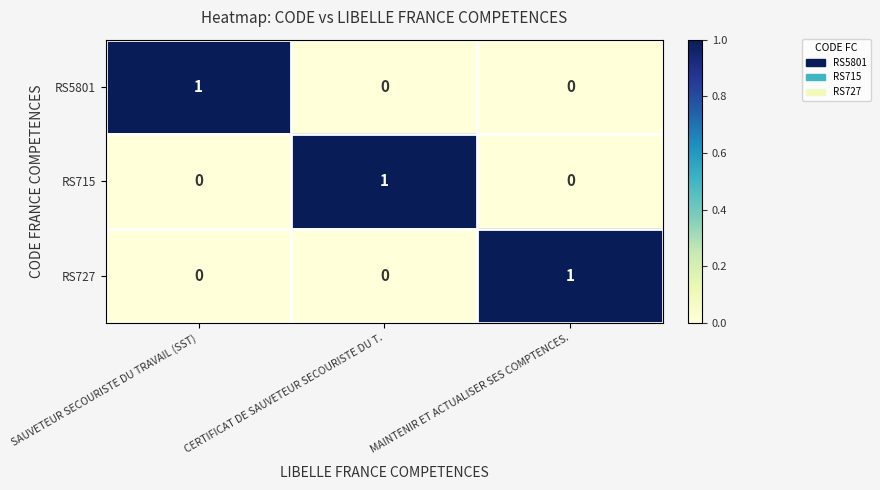

True or false: RS727 has a value of 0 at SAUVETEUR SECOURISTE DU TRAVAIL (SST).

True